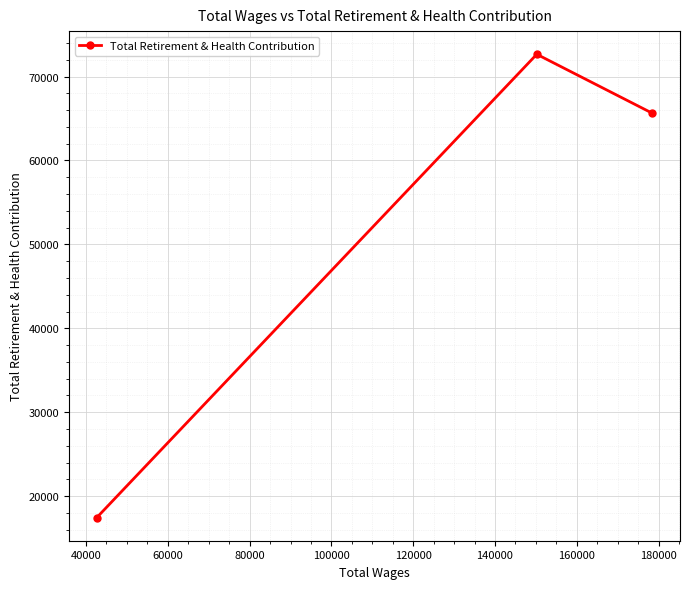

How many values are between 17448 and 72649?

3